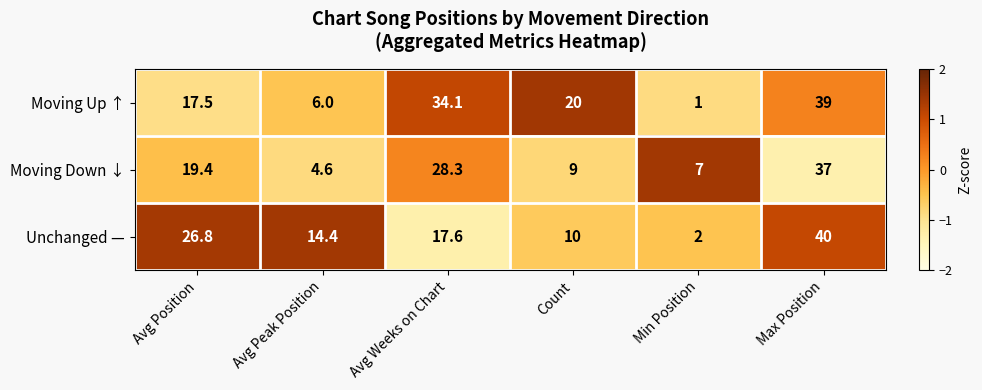

The Unchanged — series shows 10.0 at Count. True or false?

True